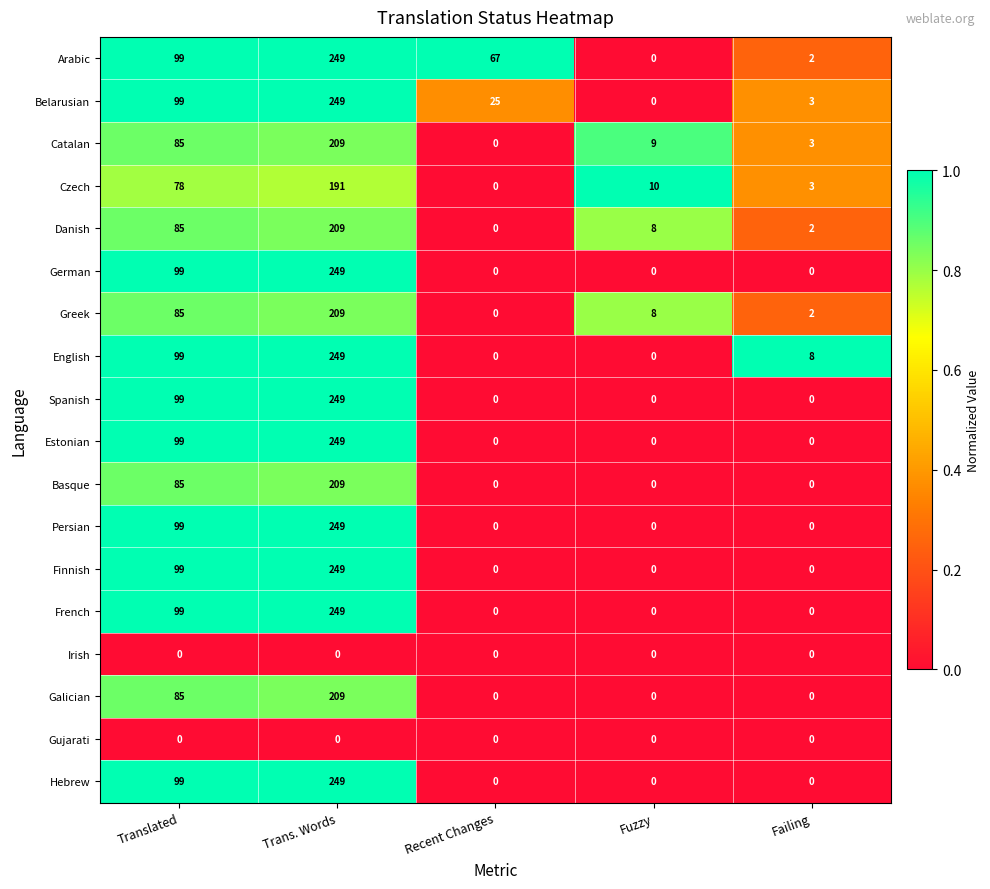

List the labels in order of Arabic value, largest first.

Trans. Words, Translated, Recent Changes, Failing, Fuzzy